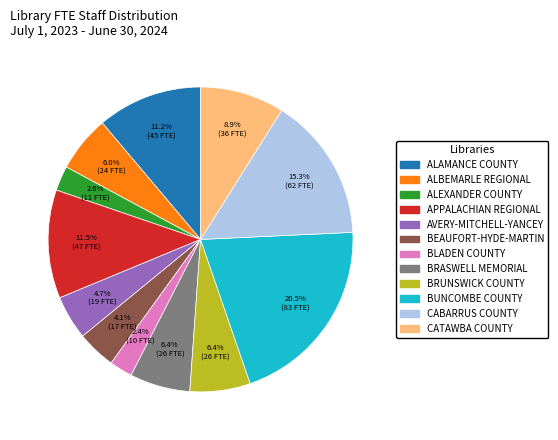

To the nearest percent, what percentage of the pie is ALAMANCE COUNTY?

11%